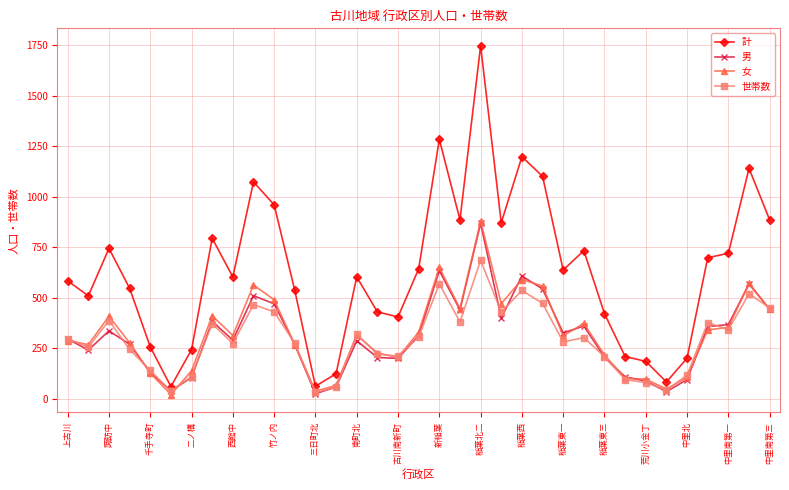

Which series has the widest spread of values?

計